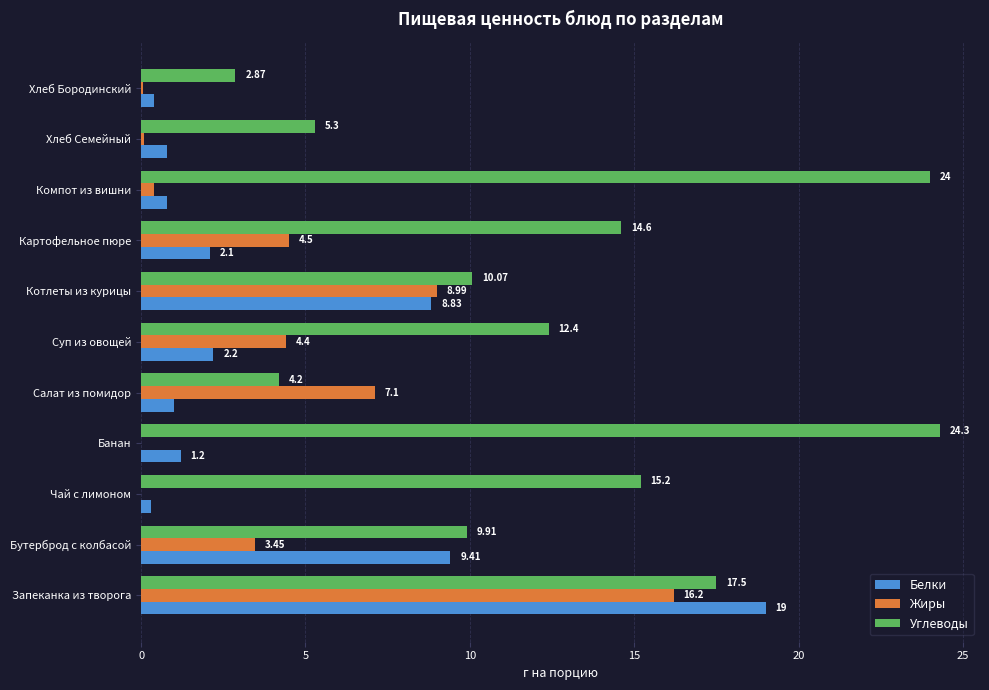

Count the number of data series in this chart.

3